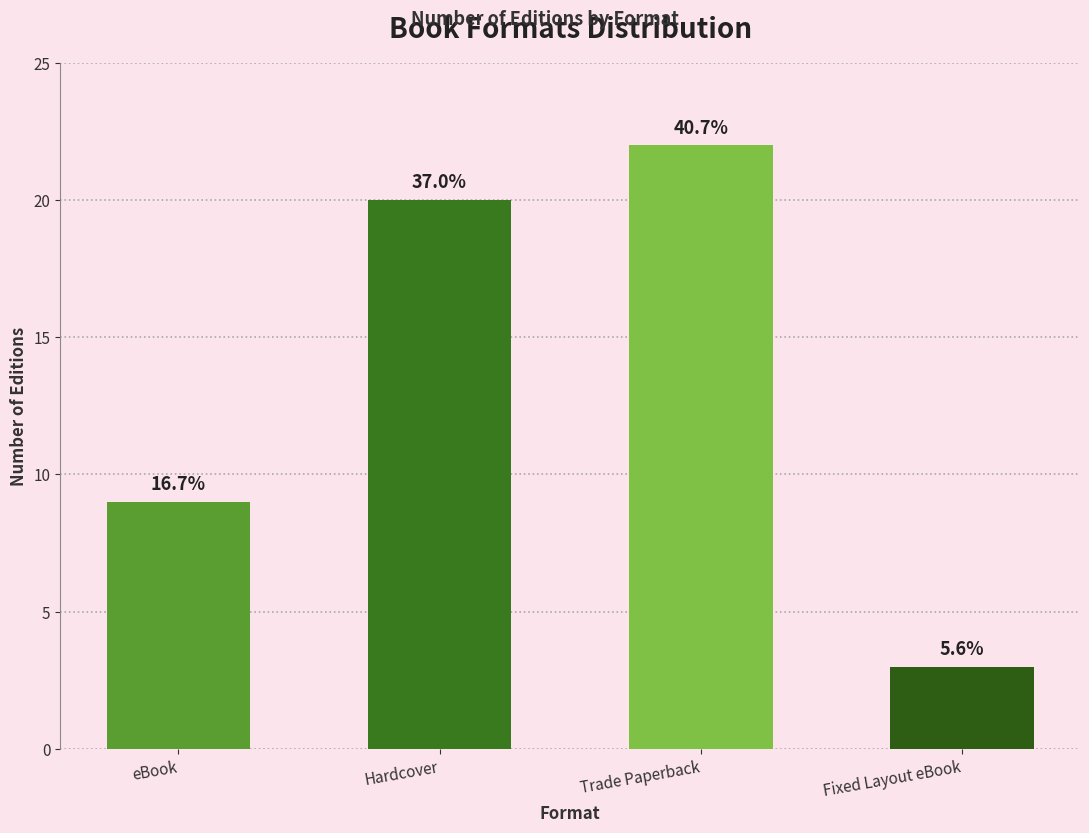

Is it true that the value at eBook is 9?

True